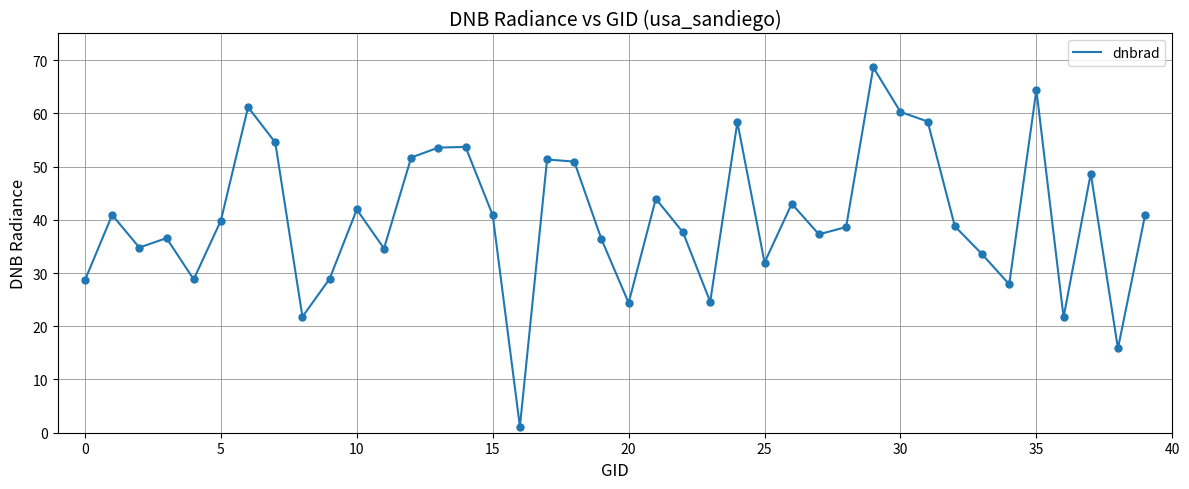

What is the difference between the maximum and minimum values?

67.5